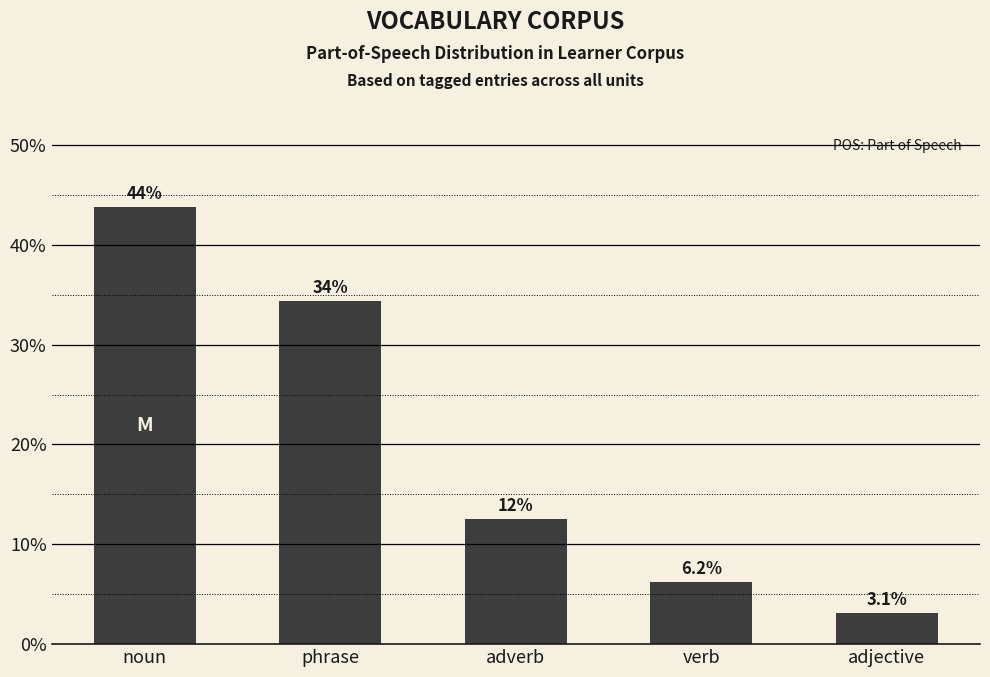

Reading left to right, extract all data points from this chart.

43.8	34.4	12.5	6.2	3.1